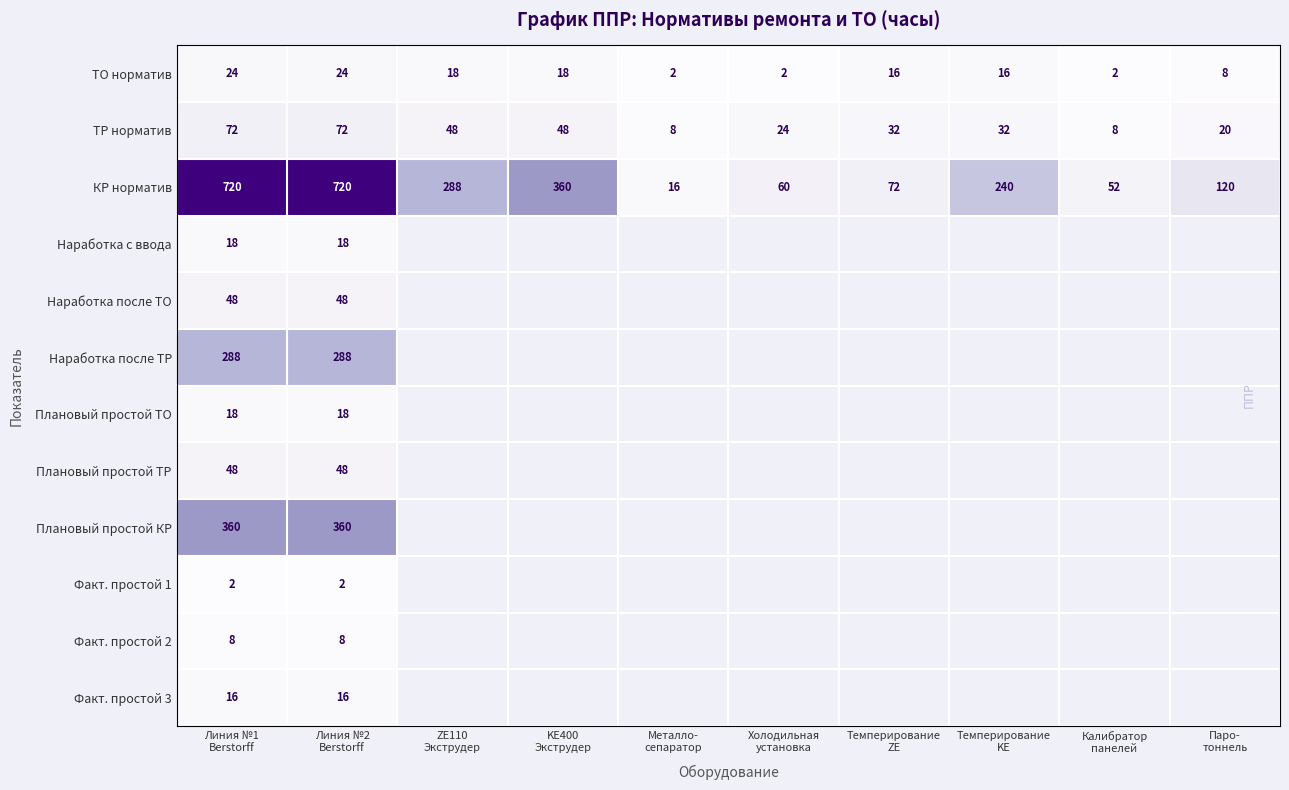

What is the sum of all ТО норматив values?

130